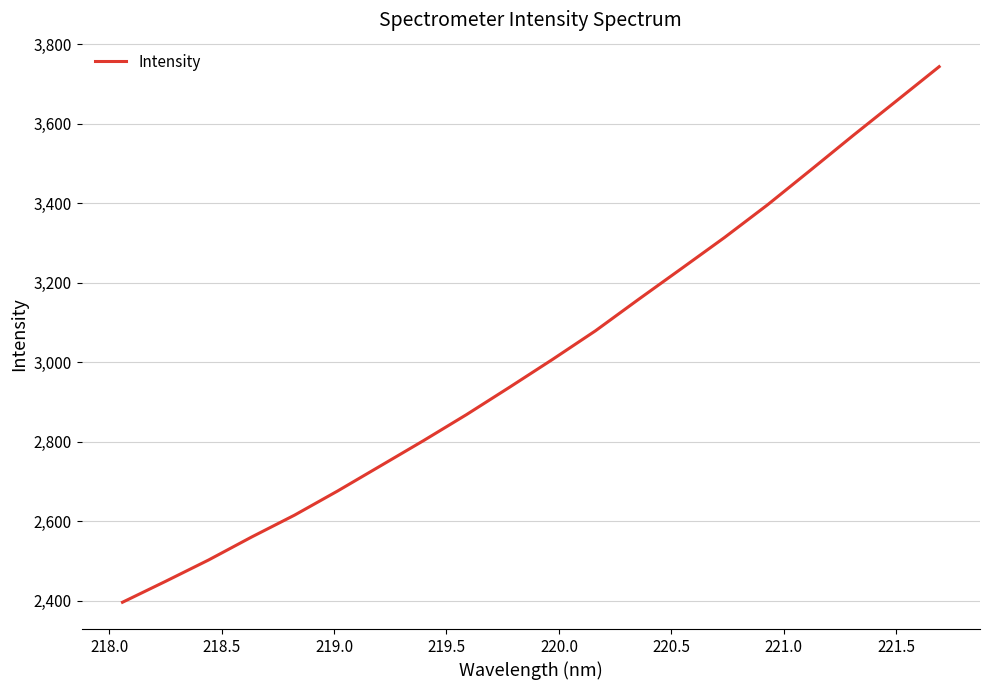

Reading right to left, what are all the values shown in this chart?

3743.4	3656.8	3570.6	3482.7	3395.6	3313.5	3235.5	3158.0	3079.1	3007.1	2937.1	2868.4	2803.0	2739.5	2676.2	2615.6	2560.4	2502.7	2449.0	2396.5